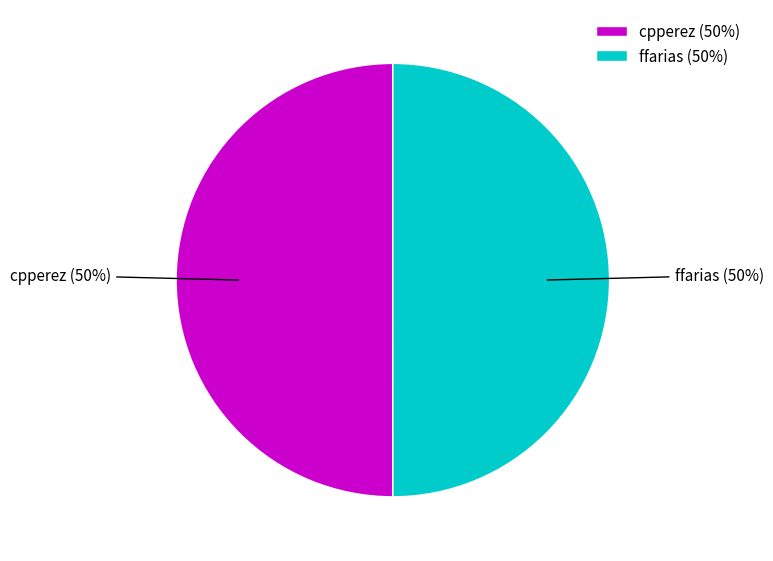

Is it true that cpperez (50%) is 39% of the pie?

False